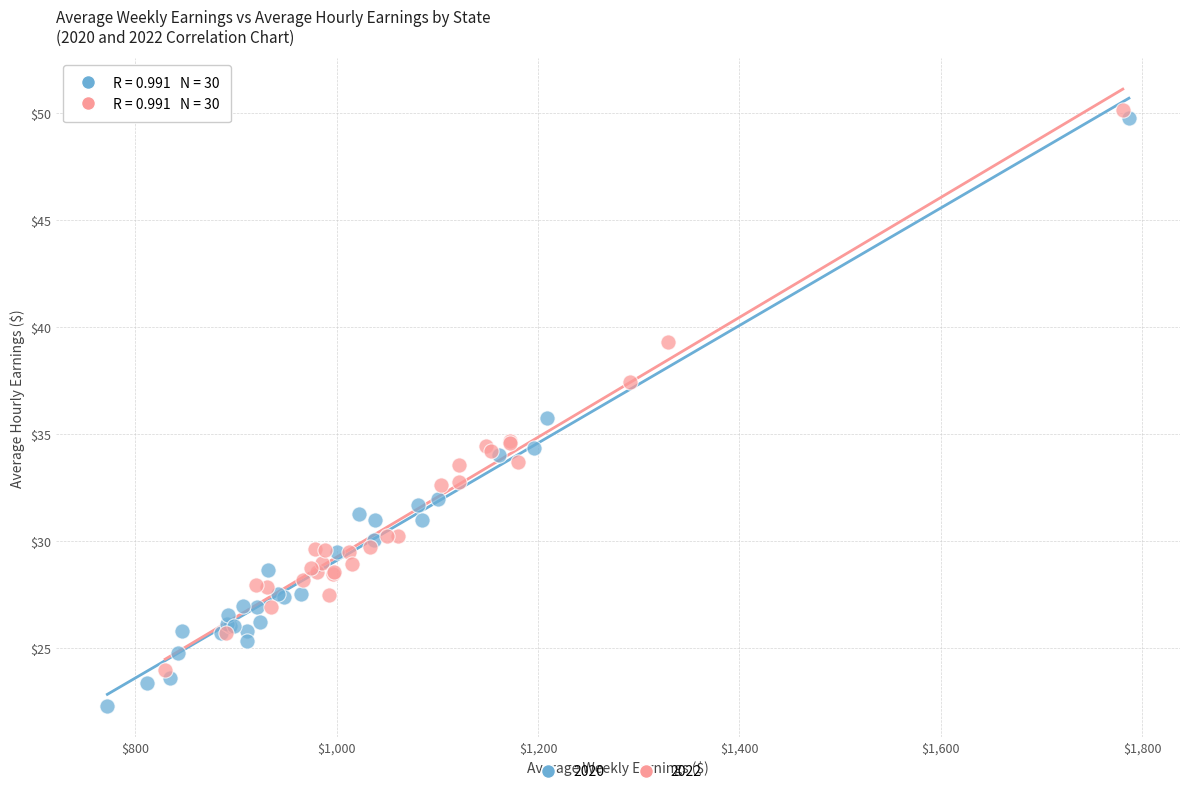

Which series contains the highest Y value?

2022